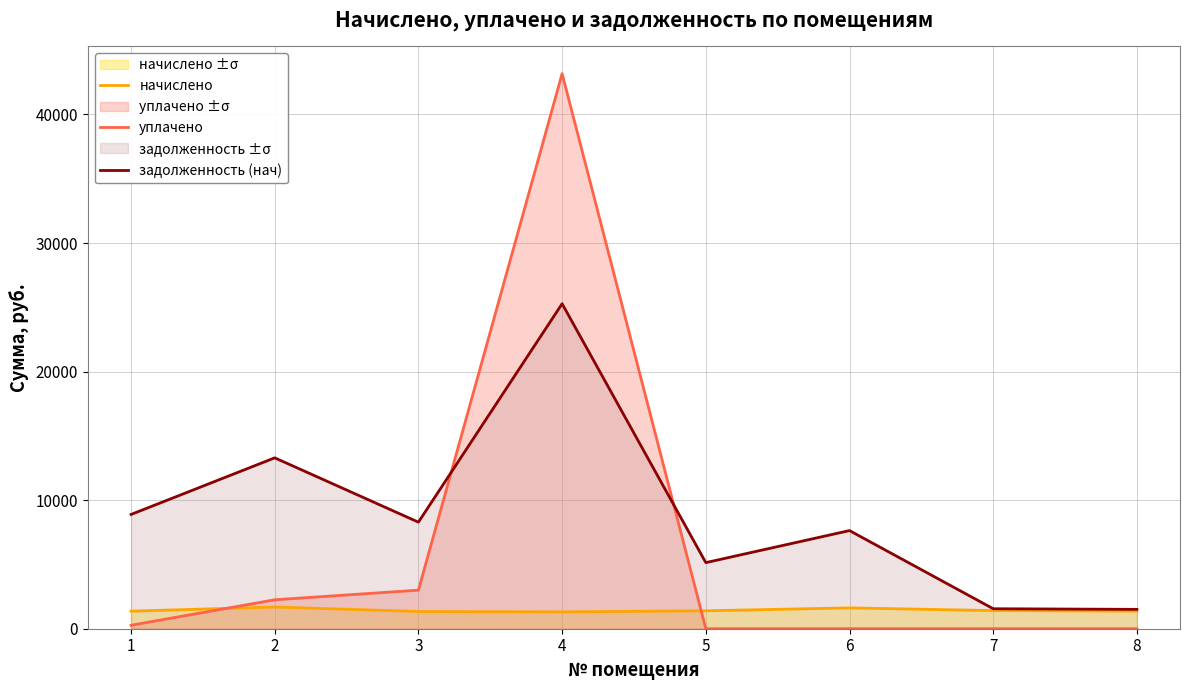

How many intersections are there between начислено and уплачено?

2